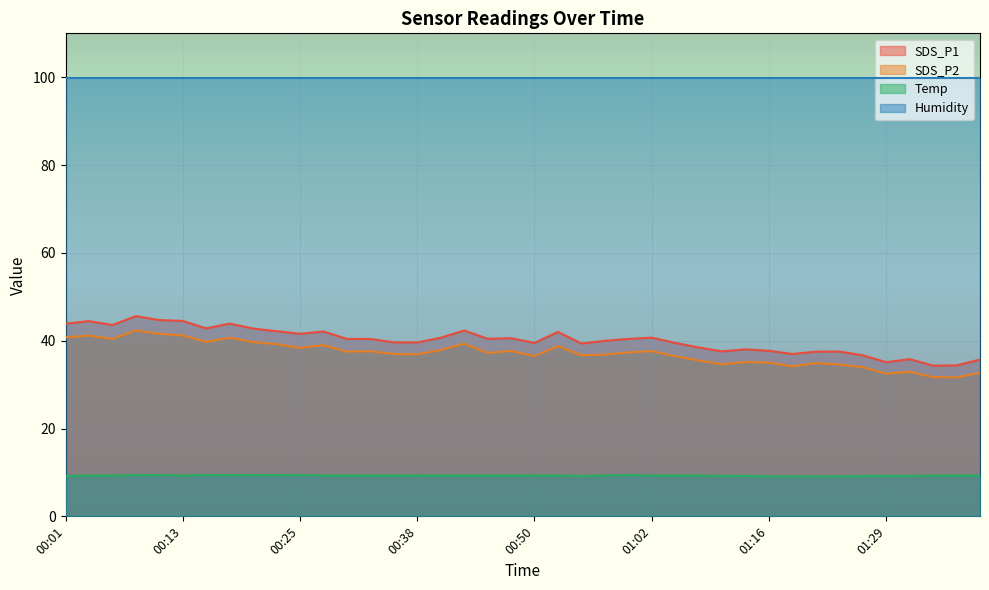

Which series has the largest total across all categories?

Humidity